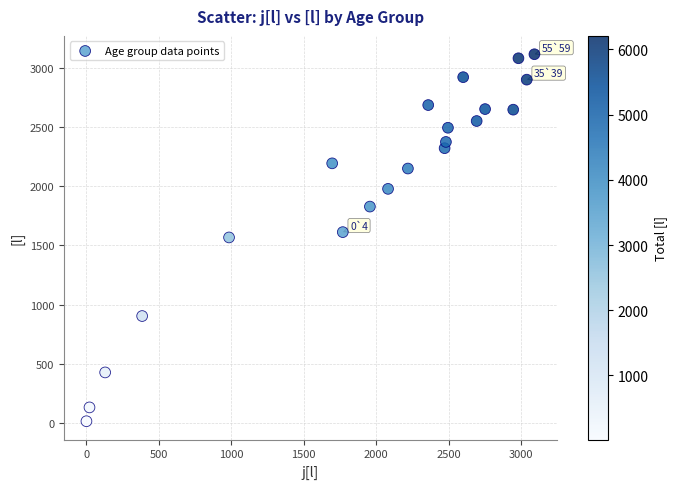

What is the range of X values (max minus min)?

3088